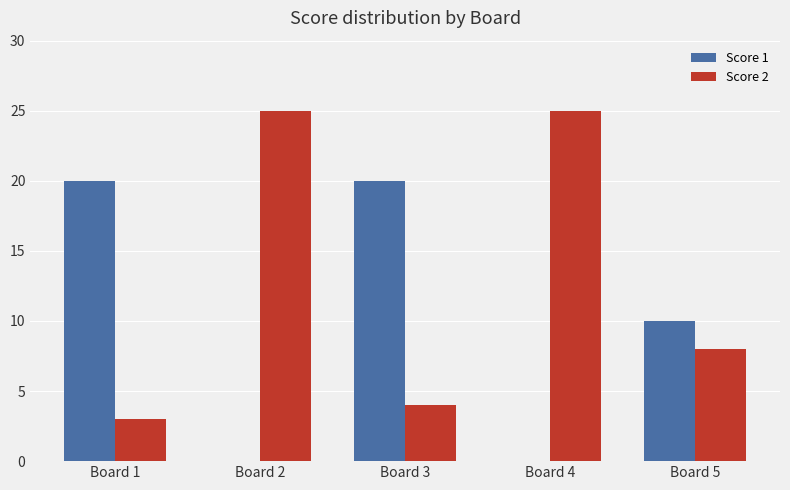

Are the bars horizontal?

No